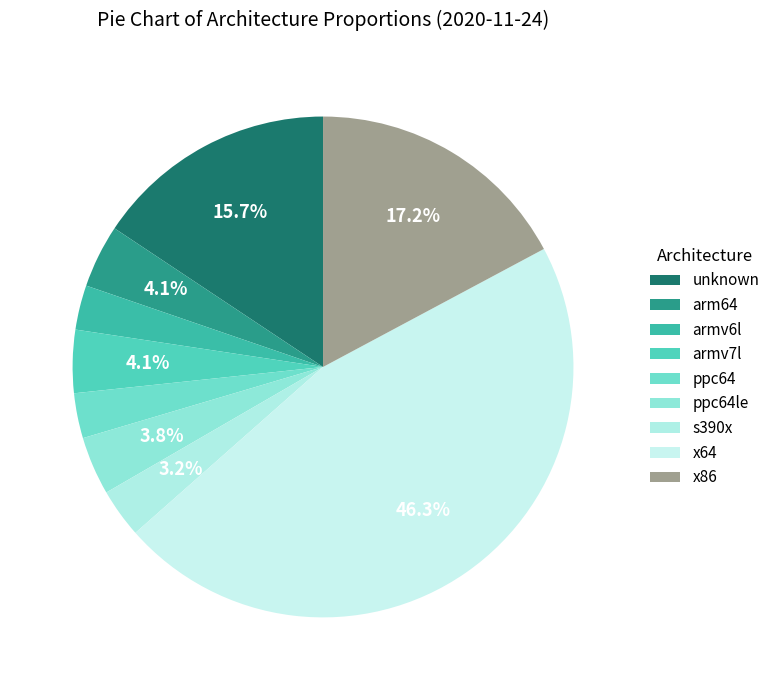

Is unknown the majority of the pie?

No